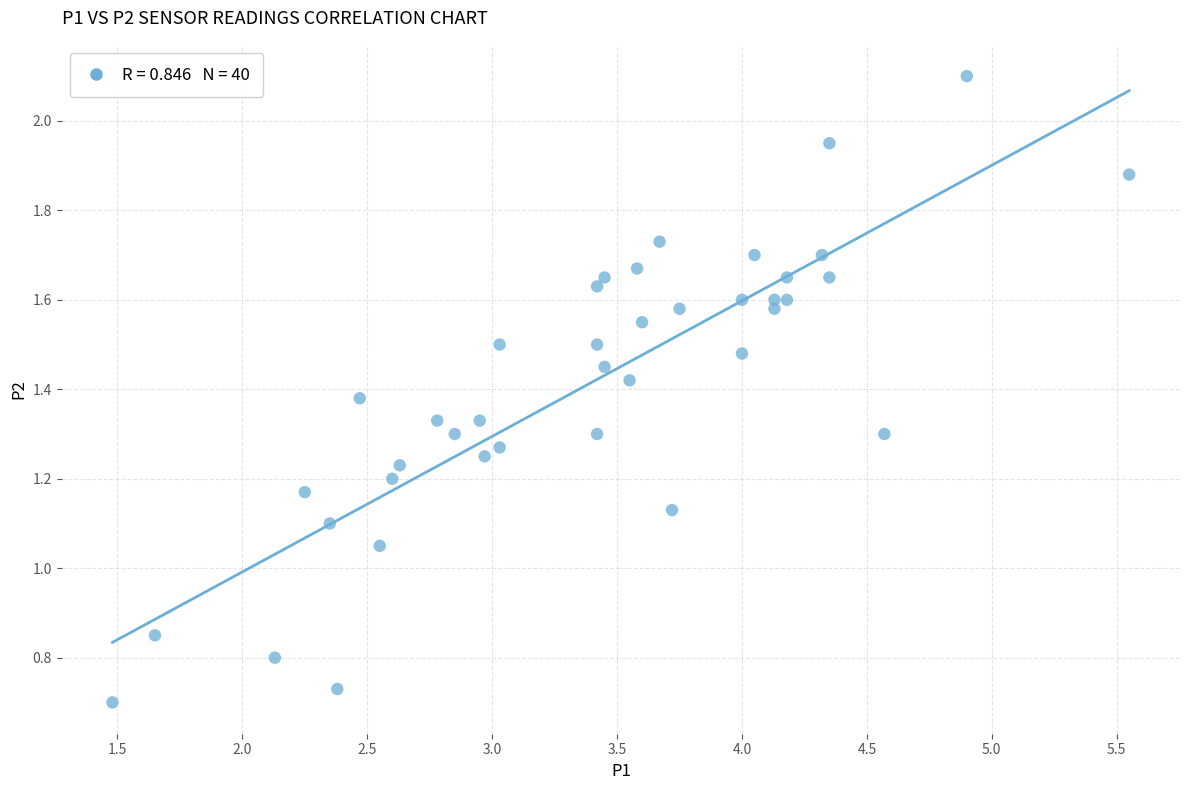

What is the range of X values (max minus min)?

4.1